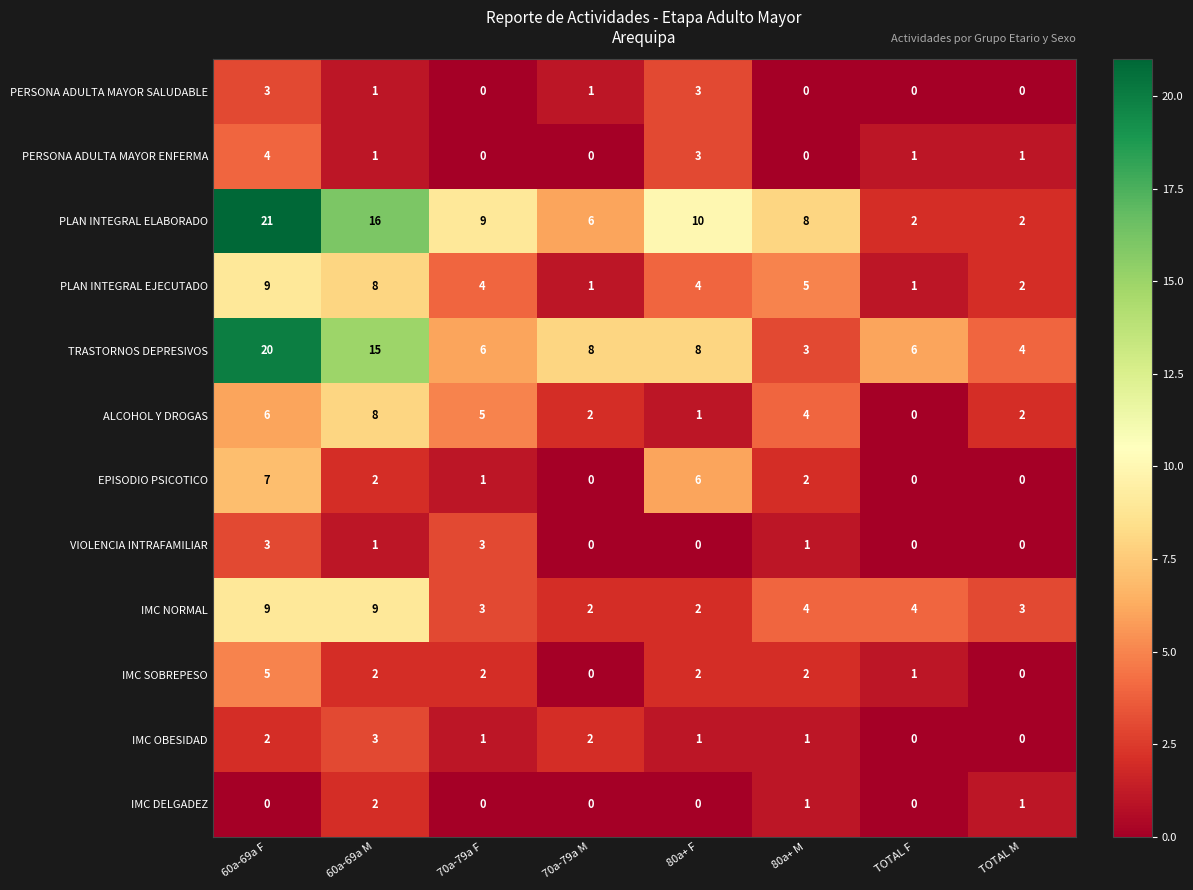

At how many categories does at least one series exceed 5?

7